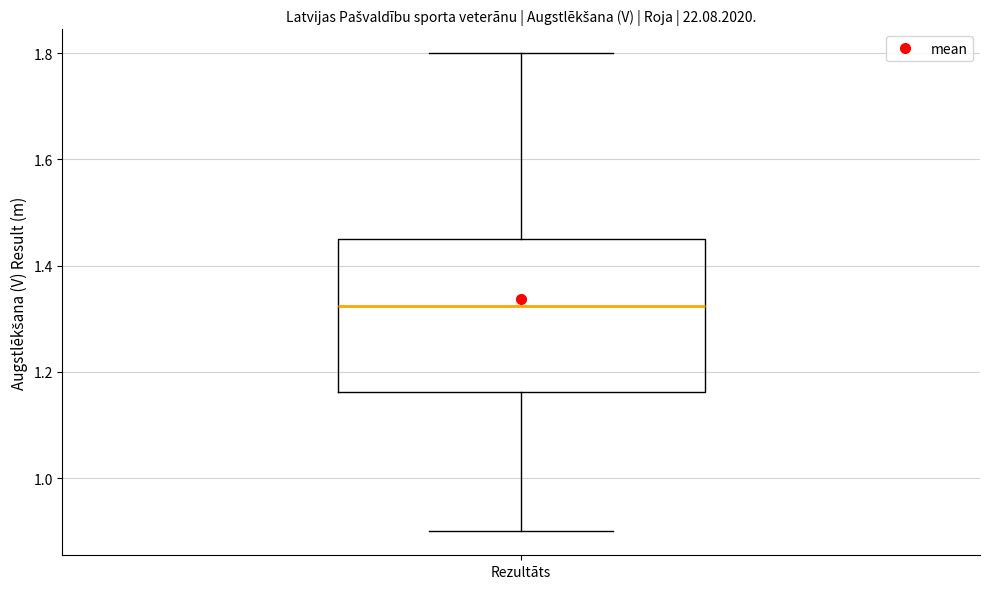

Where is the lower edge of the box for Rezultāts on the y-axis? The values are not printed on the chart, so give them approximately, as read against the axis.

1.16